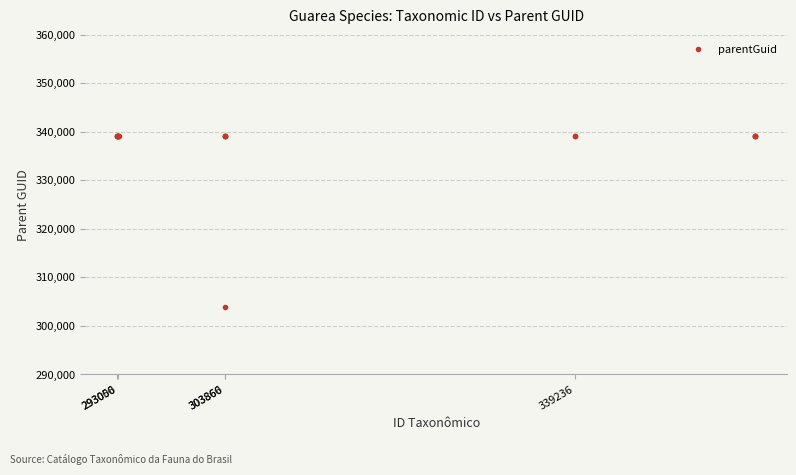

What is the smallest value displayed?

303881